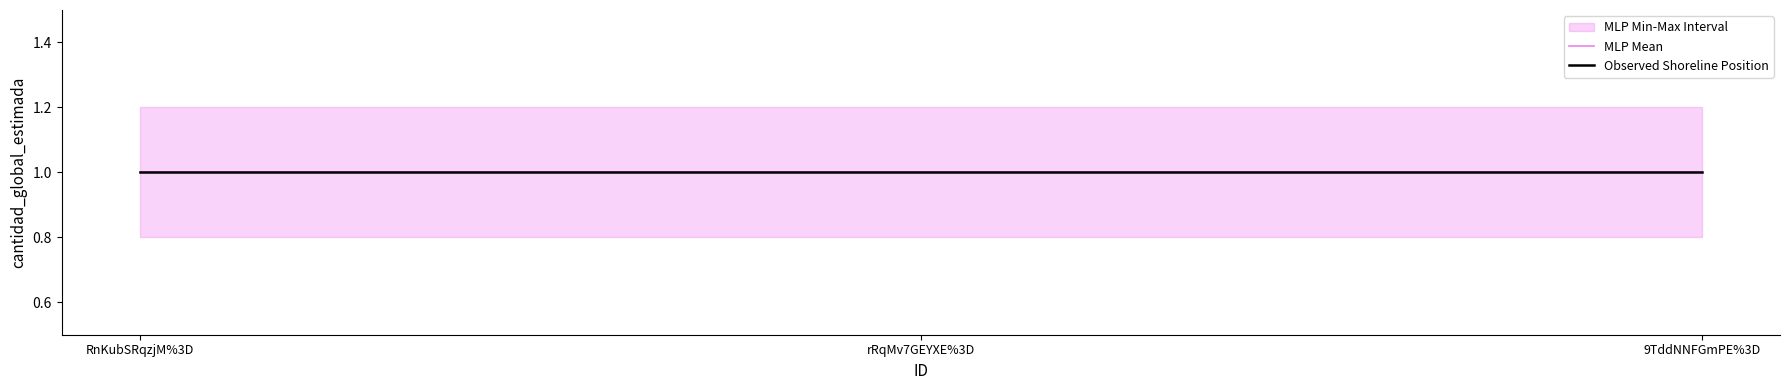

At which category is the sum across all series the highest?

RnKubSRqzjM%3D